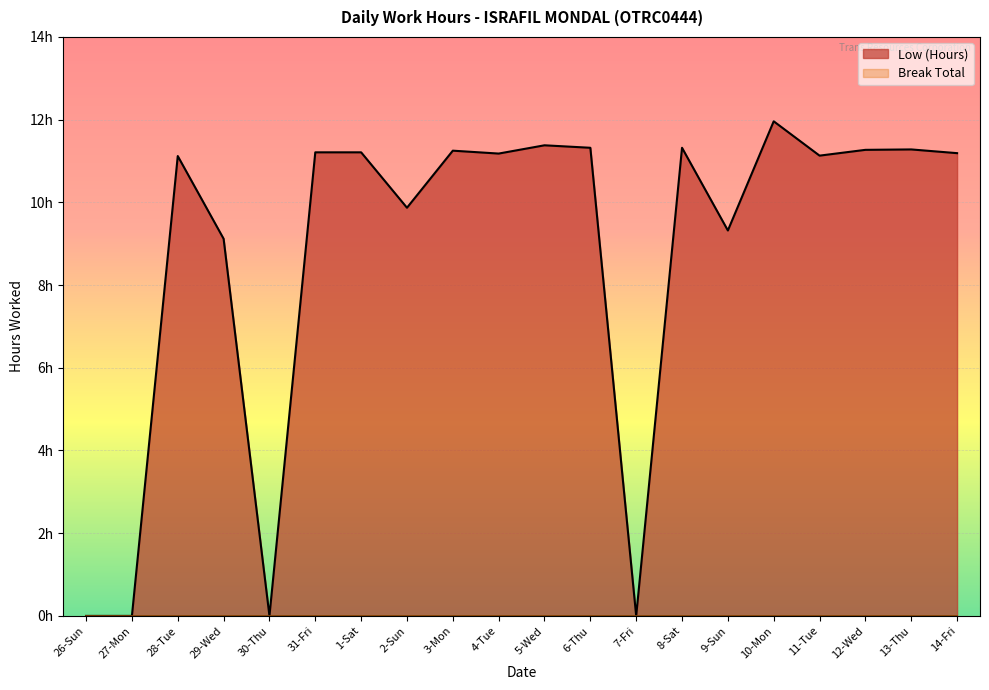

The chart shows a value of 11.2 at 3-Mon. True or false?

True